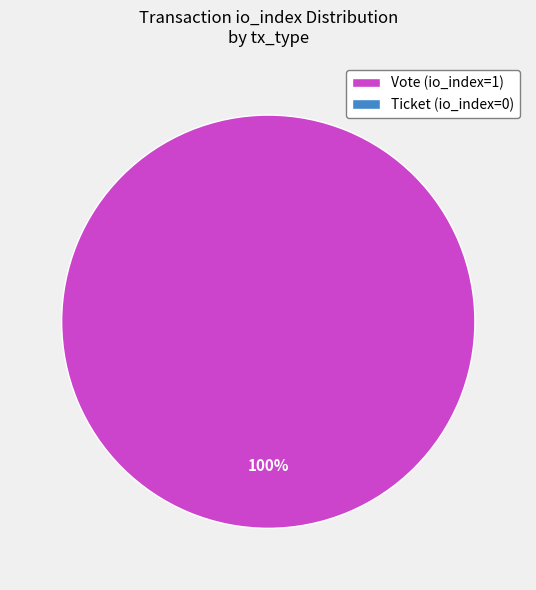

Is there any slice that represents more than half of the pie?

Yes